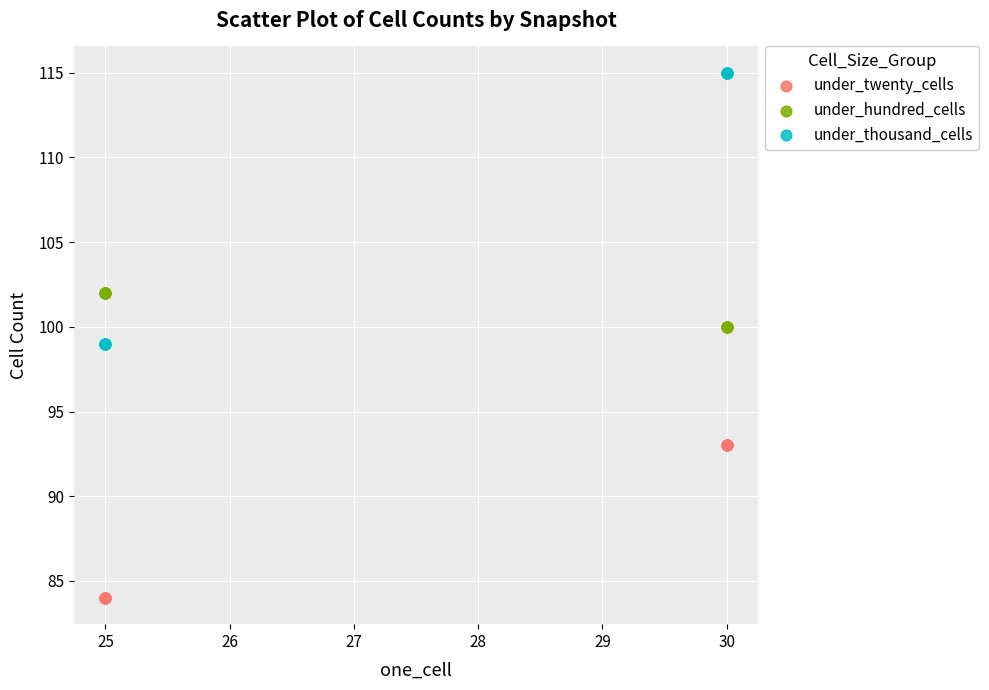

Which series reaches the minimum Y coordinate?

under_twenty_cells